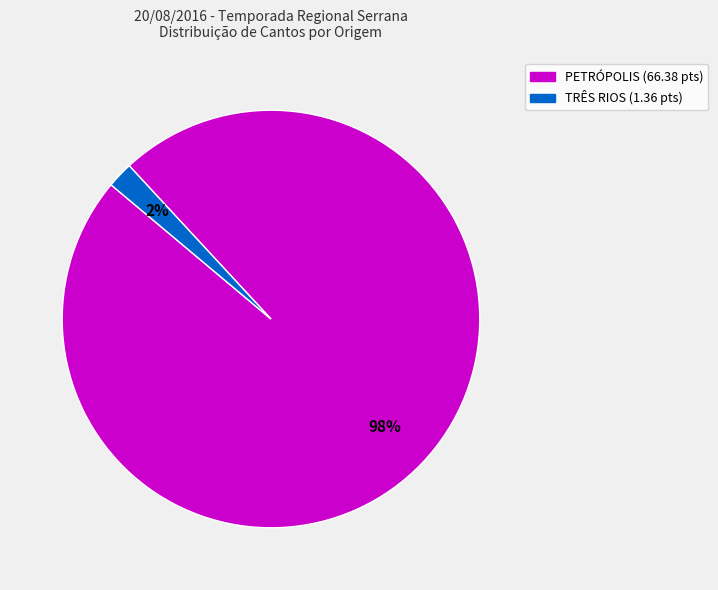

Does any single category account for the majority?

Yes